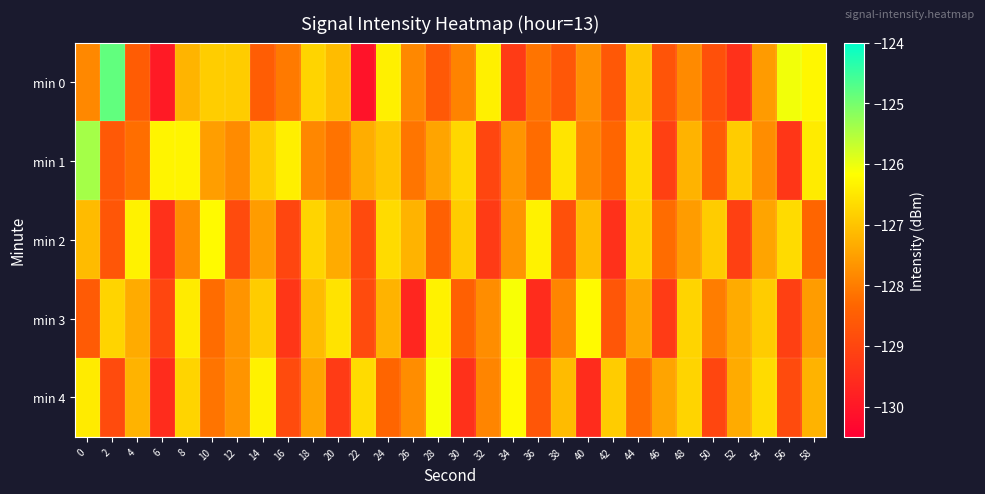

What is the total value across all series at 20?

-638.4